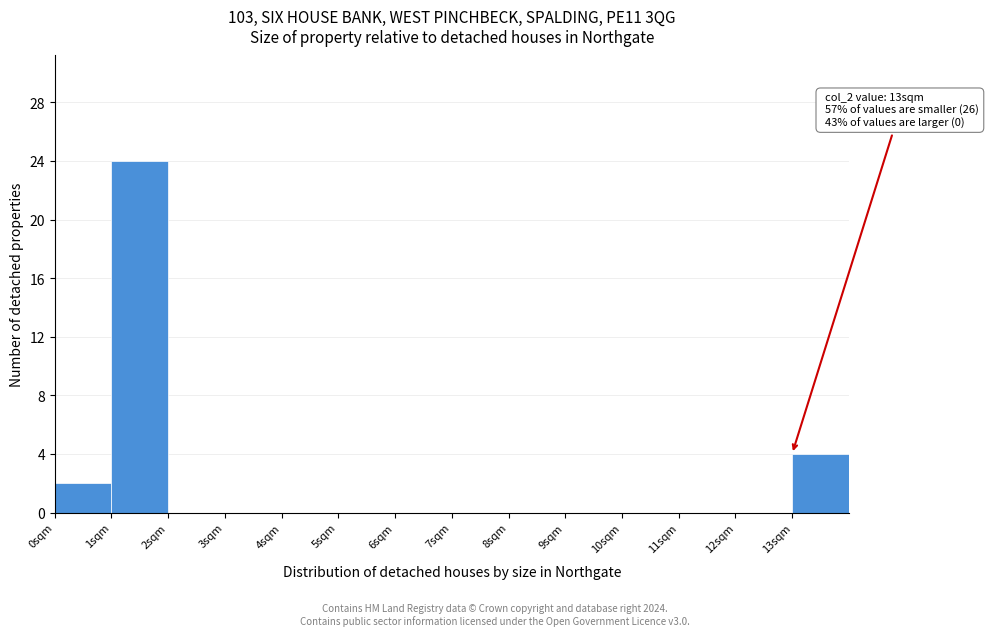

Over which range of the x-axis is the bar tallest?

1 to 2